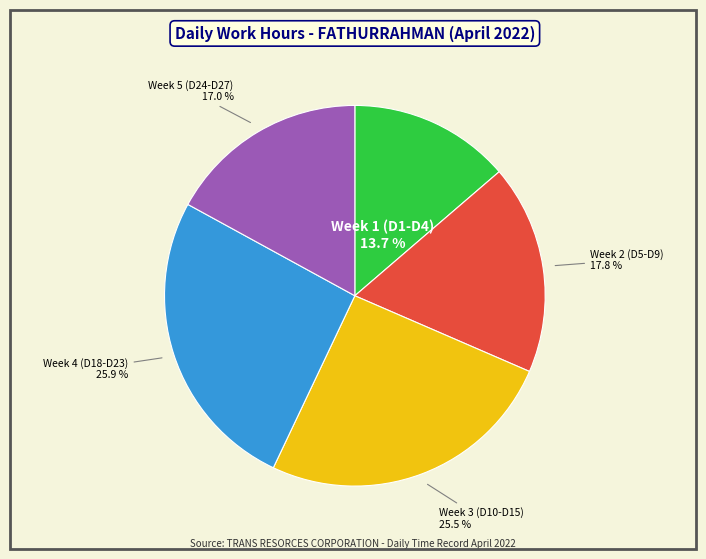

Is there any slice that represents more than half of the pie?

No